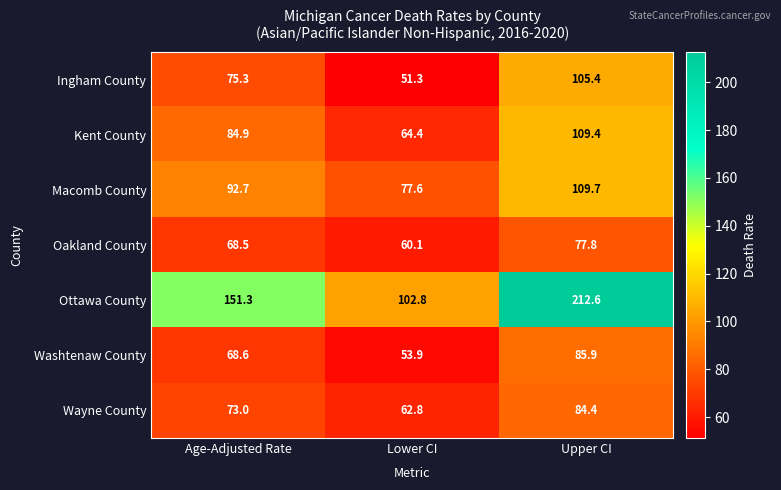

How many categories are shown in the chart?

3